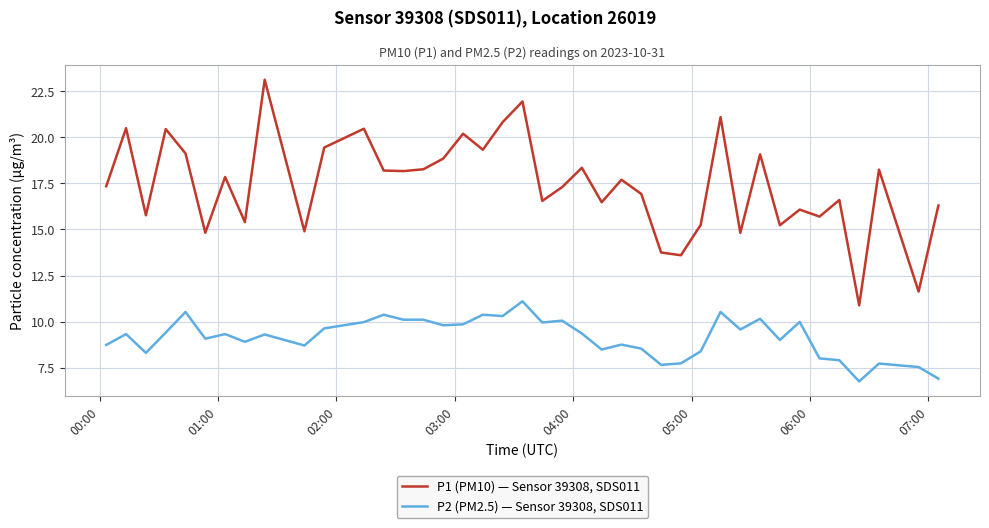

What is the maximum value for P2 (PM2.5) — Sensor 39308, SDS011?

11.1